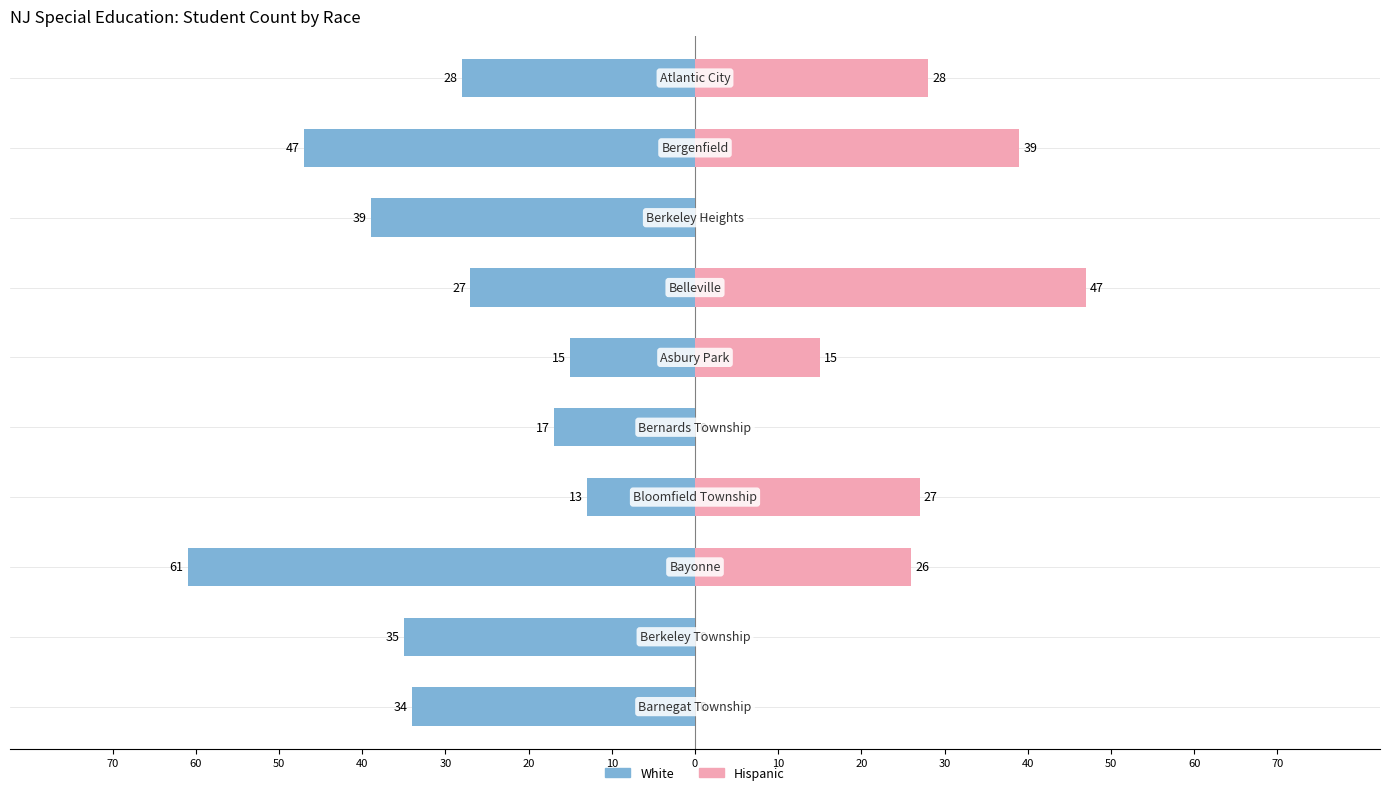

What is the minimum value shown in the chart?

-61